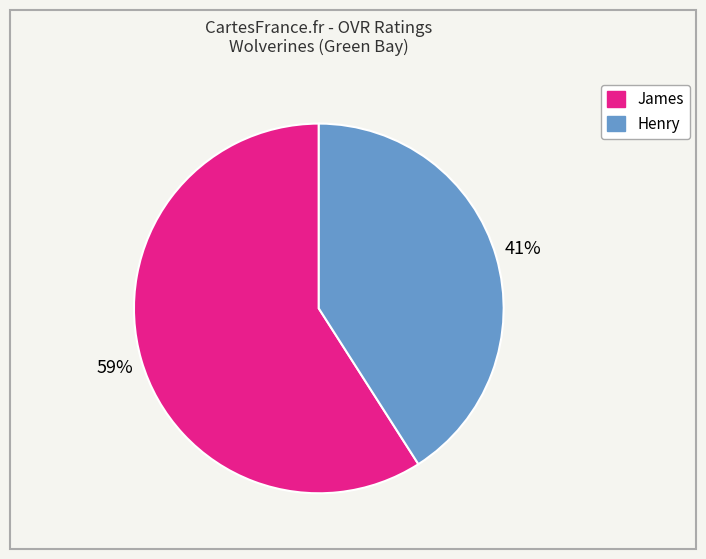

To the nearest percent, what is the difference between the Henry and James slice percentages?

18%